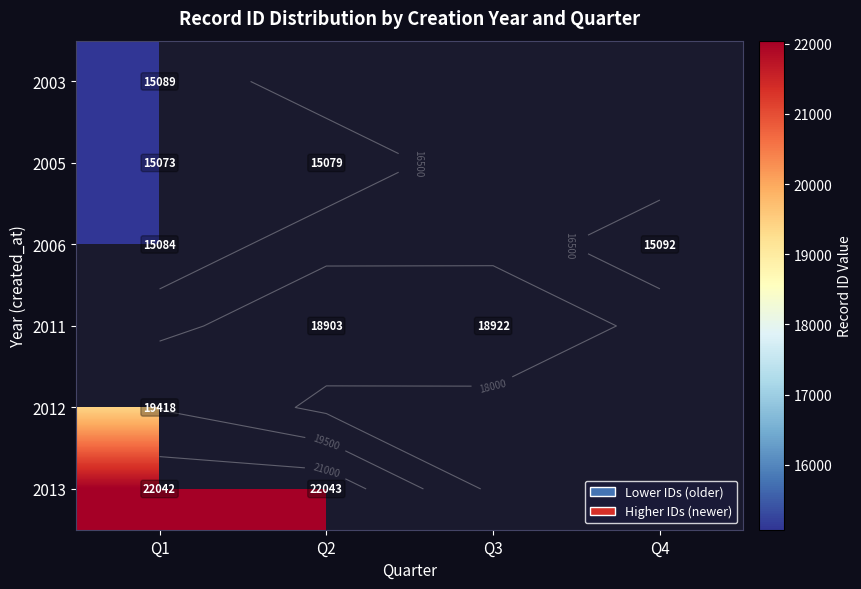

How many values in 2006 are above zero?

2